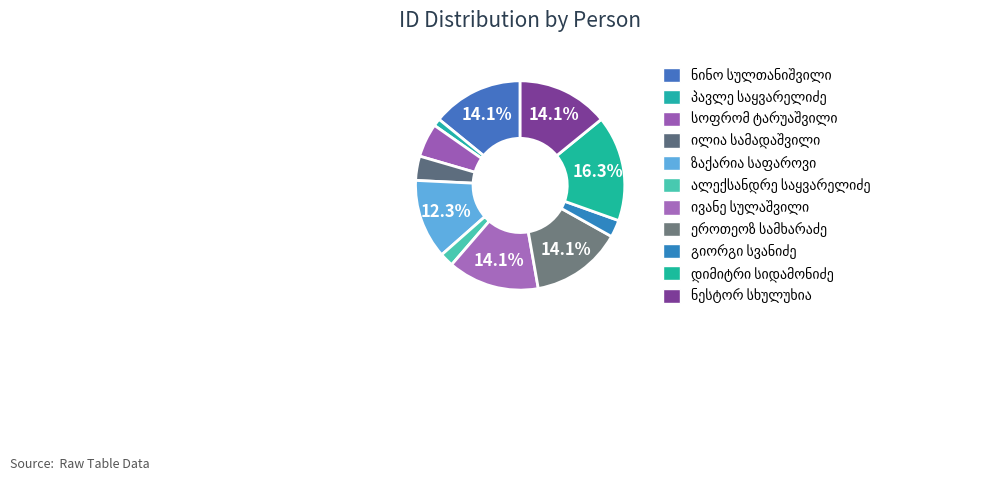

How many segments does this pie chart have?

11